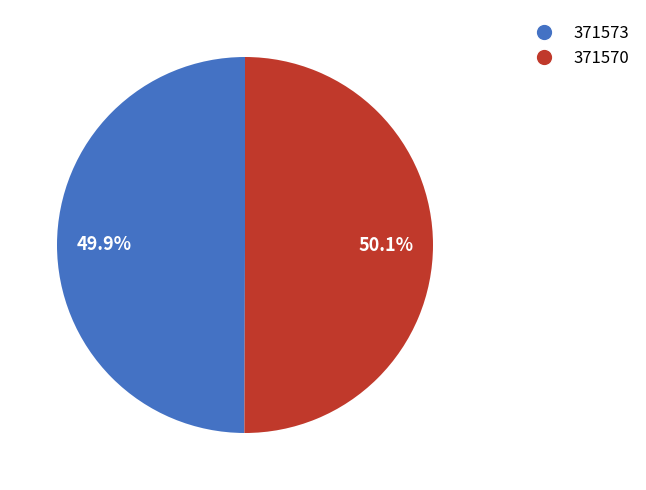

Count the number of slices in the pie.

2